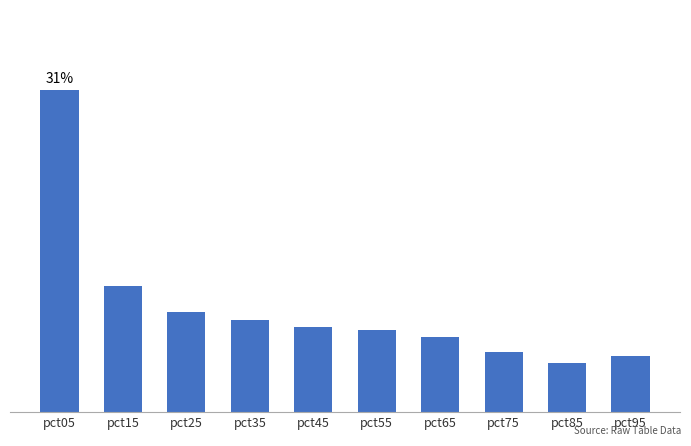

What value does the data have at pct75?

0.6